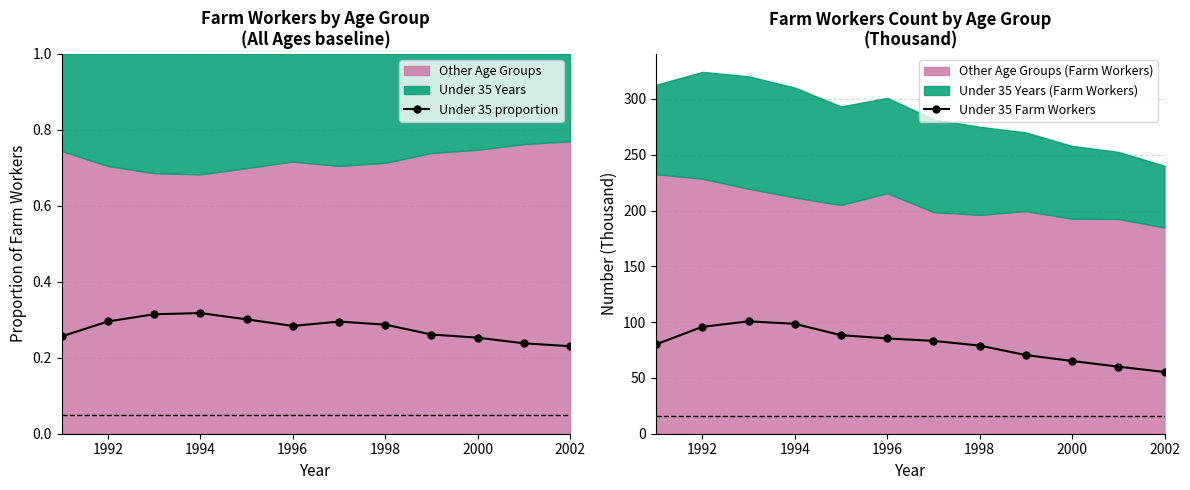

The Under 35 Farm Workers series shows 85.4 at 1996. True or false?

True